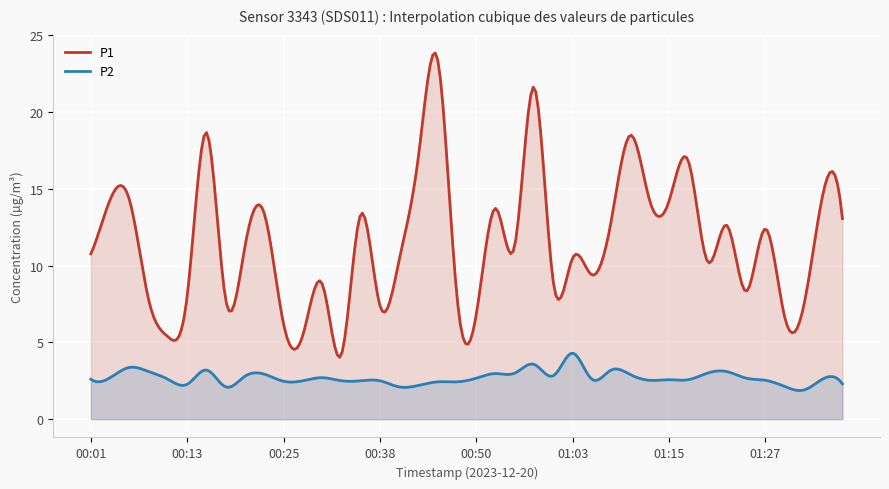

What is the label of the 24th point from the right?

00:40